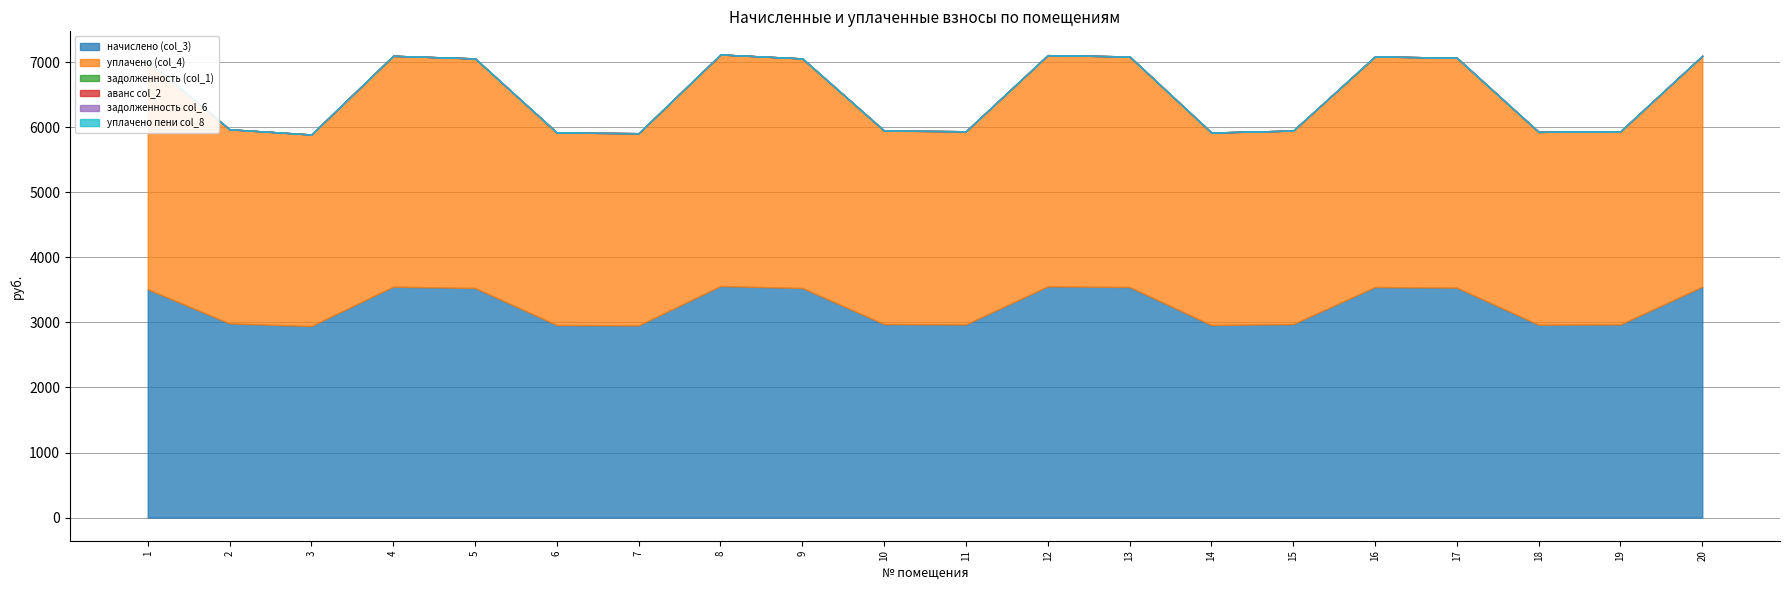

The начислено (col_3) series shows 1199.5 at 8. True or false?

False